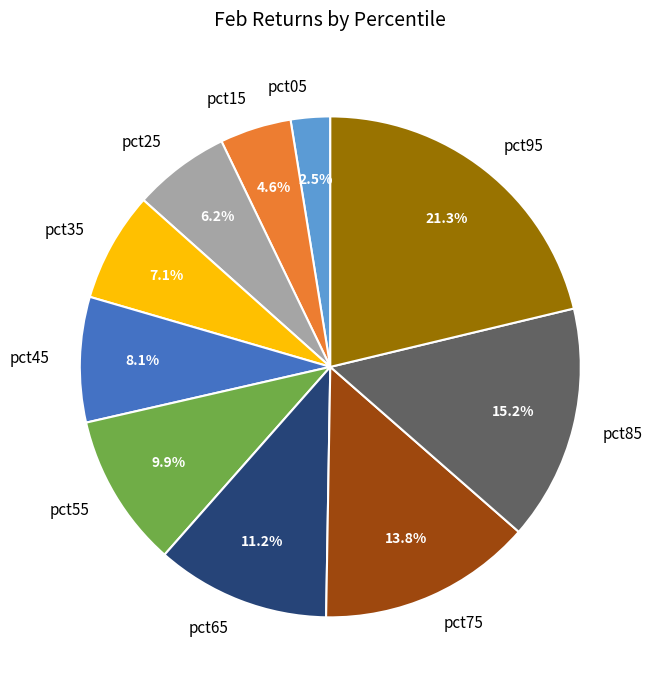

To the nearest percent, what percentage of the pie is pct85?

15%